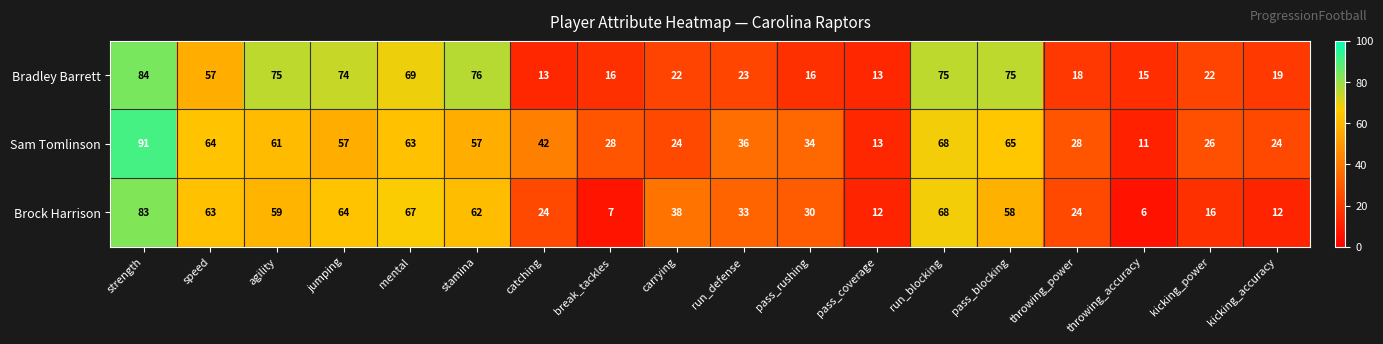

Which label corresponds to the smallest value in the chart?

throwing_accuracy